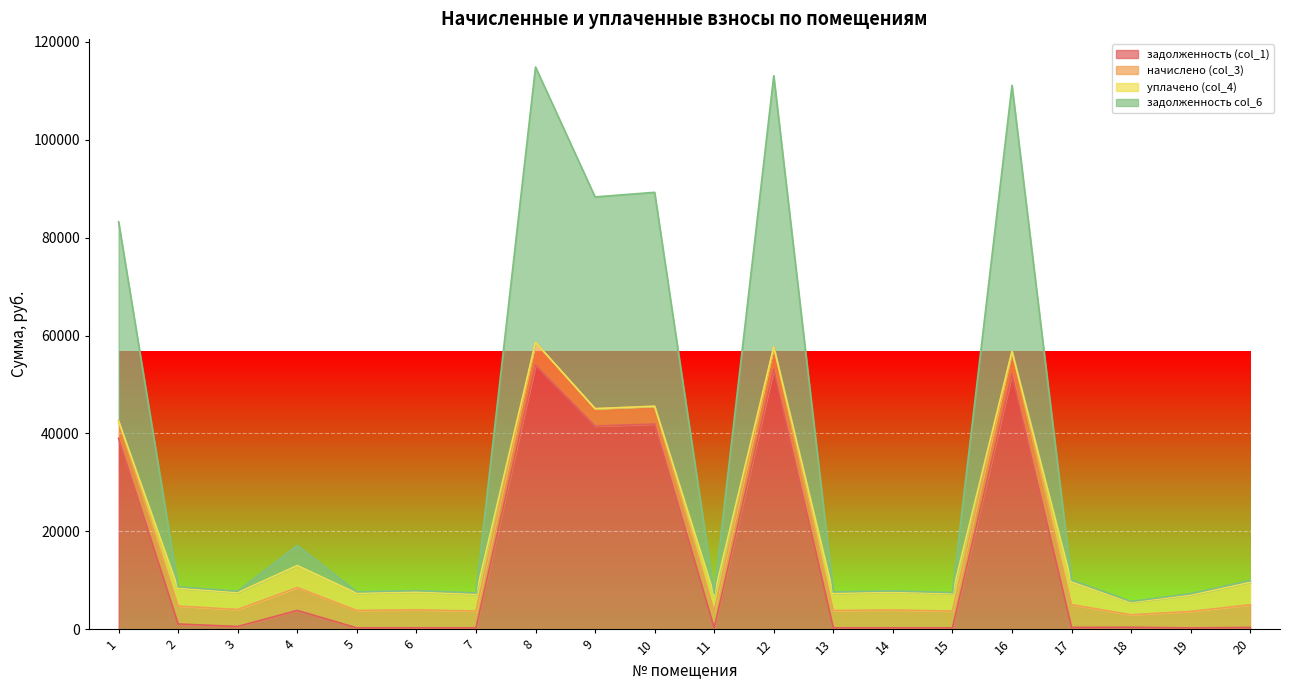

Which has a higher value, 20 or 11?

20